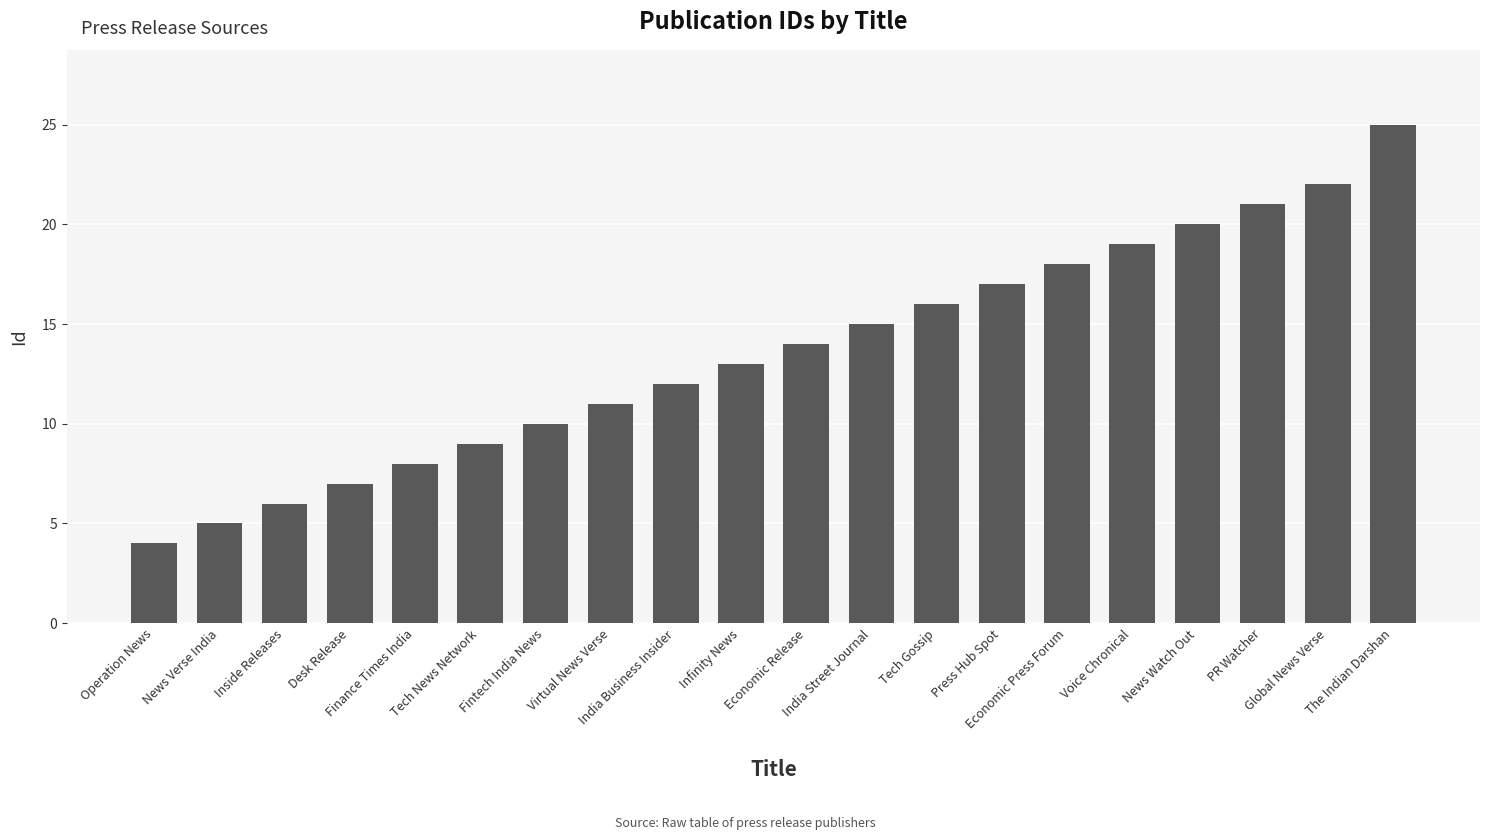

Reading right to left, list all the values displayed in this chart.

The Indian Darshan=25	Global News Verse=22	PR Watcher=21	News Watch Out=20	Voice Chronical=19	Economic Press Forum=18	Press Hub Spot=17	Tech Gossip=16	India Street Journal=15	Economic Release=14	Infinity News=13	India Business Insider=12	Virtual News Verse=11	Fintech India News=10	Tech News Network=9	Finance Times India=8	Desk Release=7	Inside Releases=6	News Verse India=5	Operation News=4